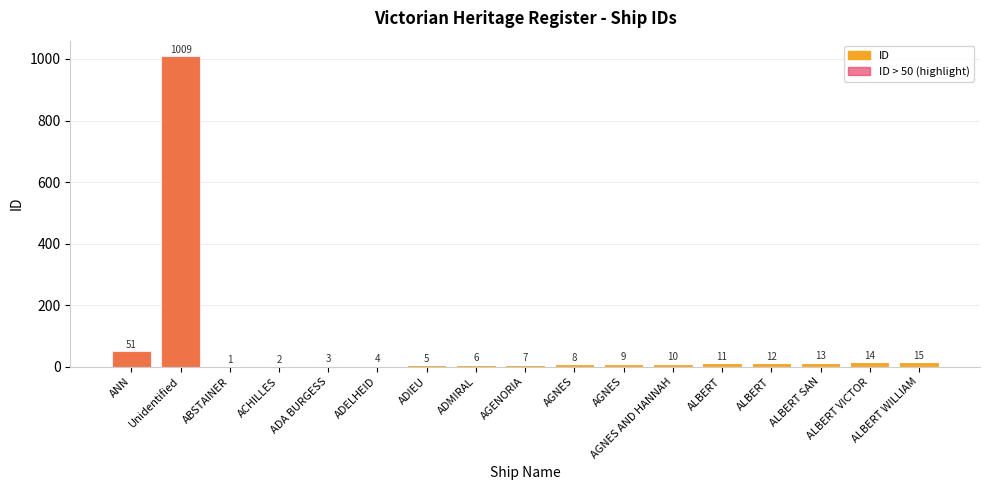

The value of ID at ALBERT WILLIAM is 15. True or false?

True